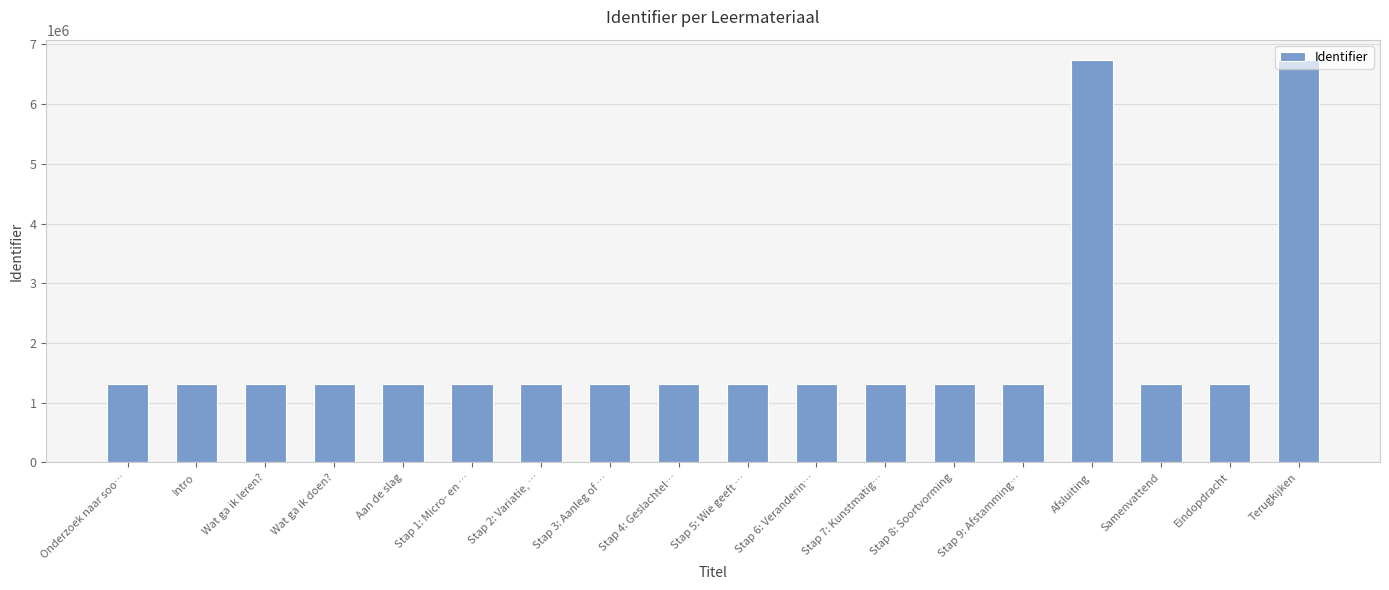

The chart shows a value of 1318217 at Stap 1: Micro- en …. True or false?

True